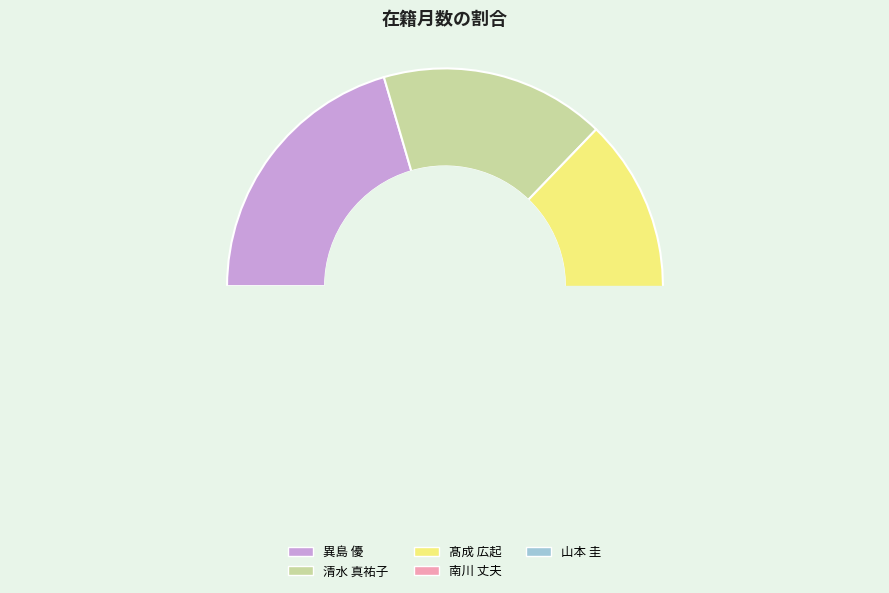

How many segments does this pie chart have?

5